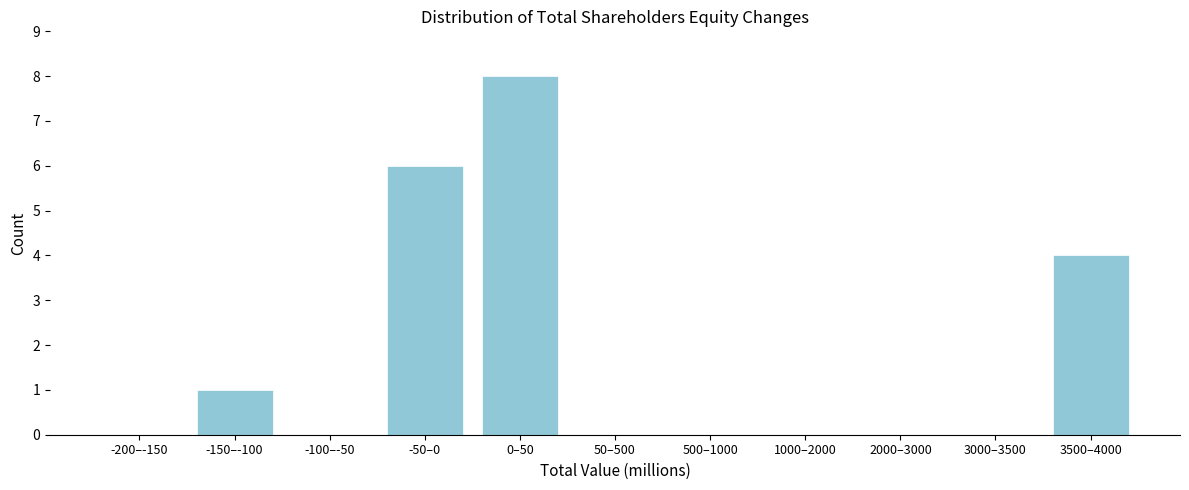

Reading right to left, what are all the values shown in this chart?

3500–4000=4	3000–3500=0	2000–3000=0	1000–2000=0	500–1000=0	50–500=0	0–50=8	-50–0=6	-100–-50=0	-150–-100=1	-200–-150=0